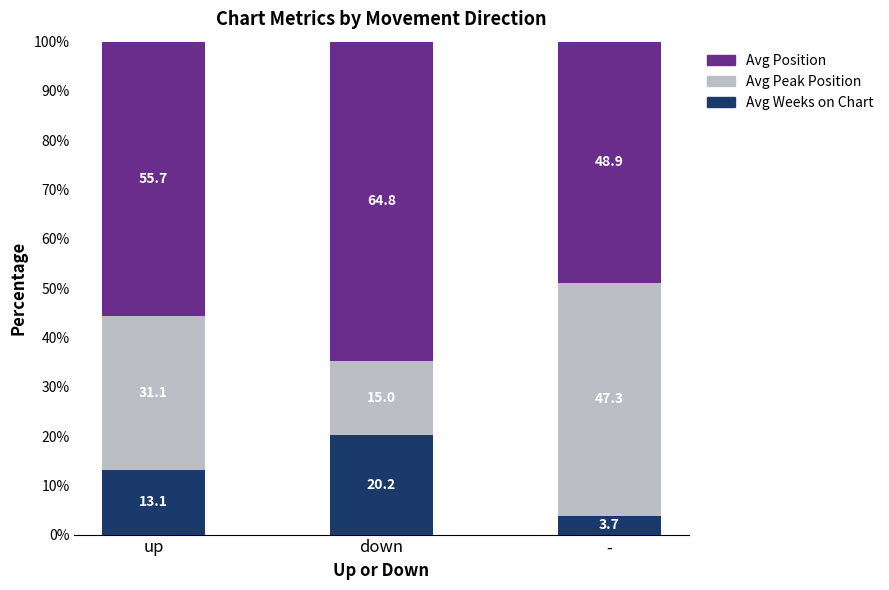

What is the highest value of the Avg Weeks on Chart series?

20.2